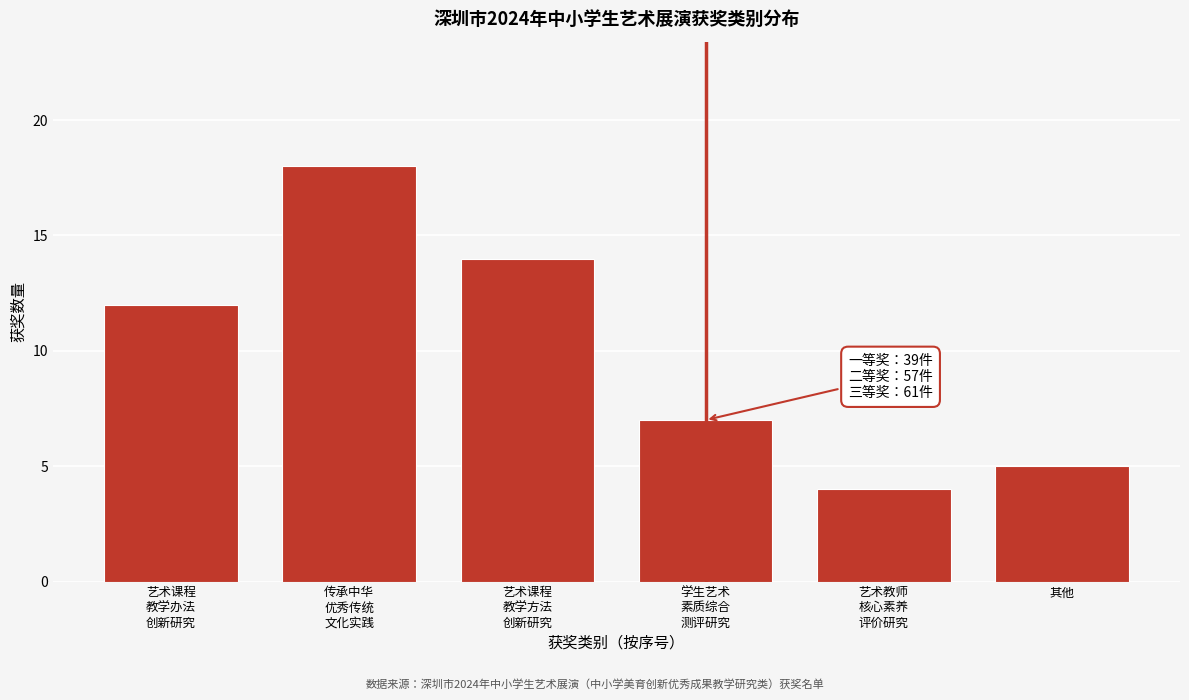

Reading left to right, extract all data points from this chart.

12	18	14	7	4	5